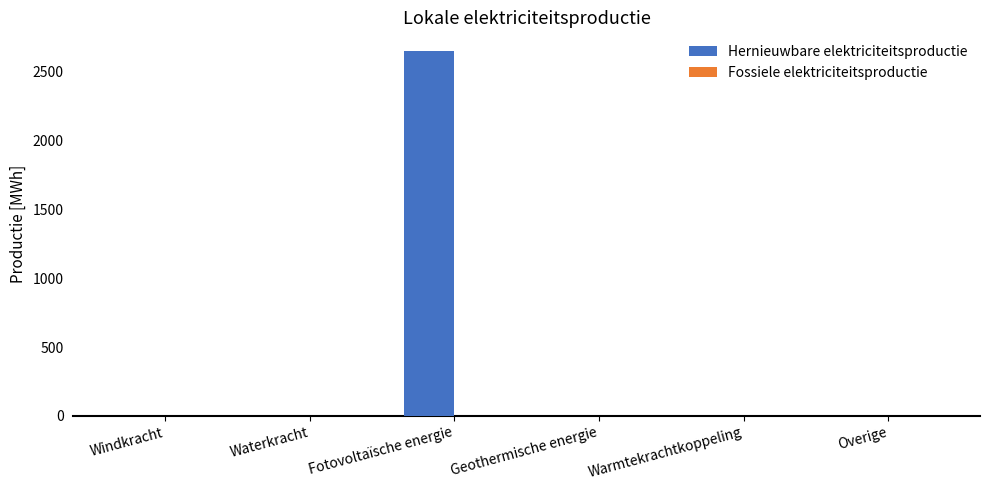

True or false: the data shows -1460.9 at Warmtekrachtkoppeling.

False